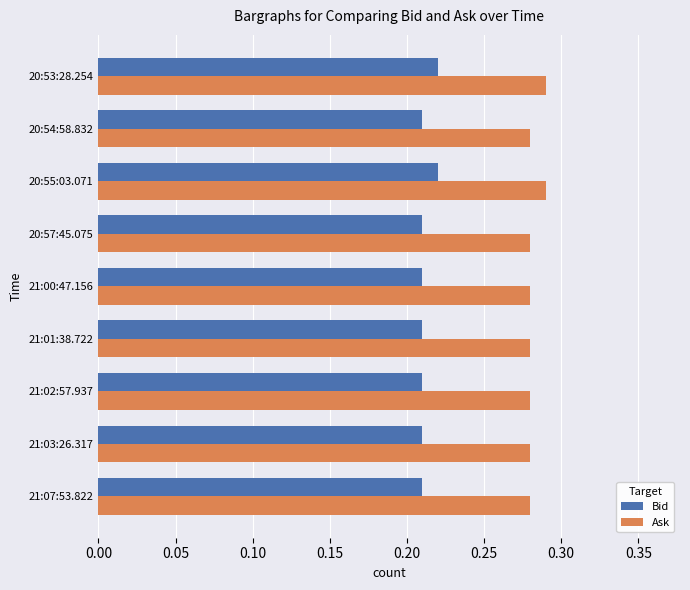

Which series has the largest total across all categories?

Ask